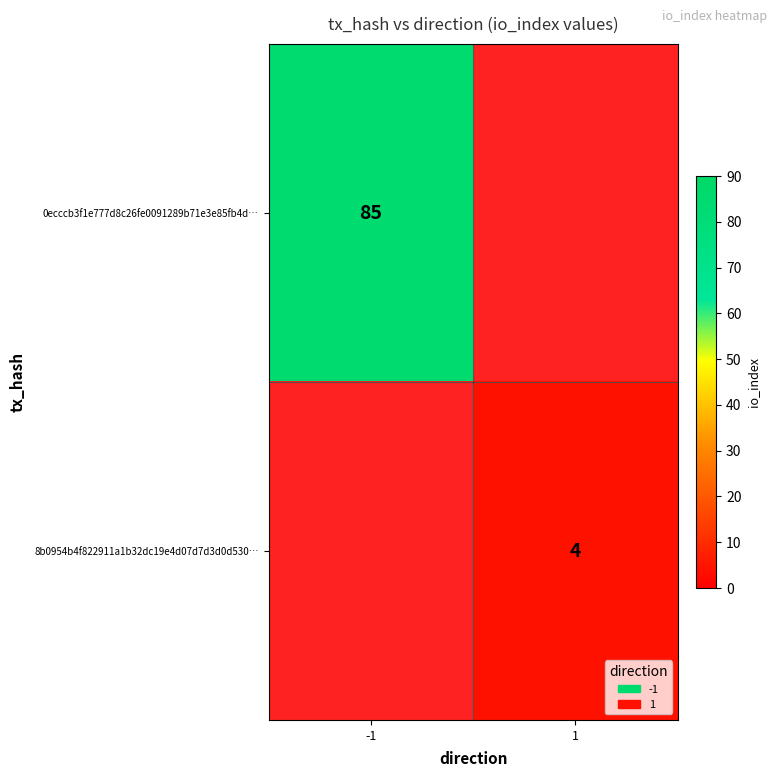

True or false: 8b0954b4f822911a1b32dc19e4d07d7d3d0d530… has a value of 1 at 1.

False